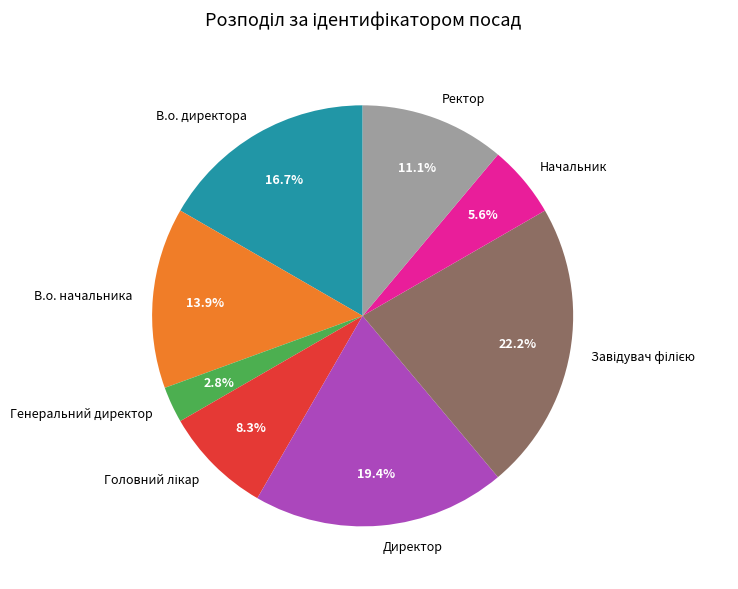

Combined, do В.о. начальника and Директор account for over 50%?

No